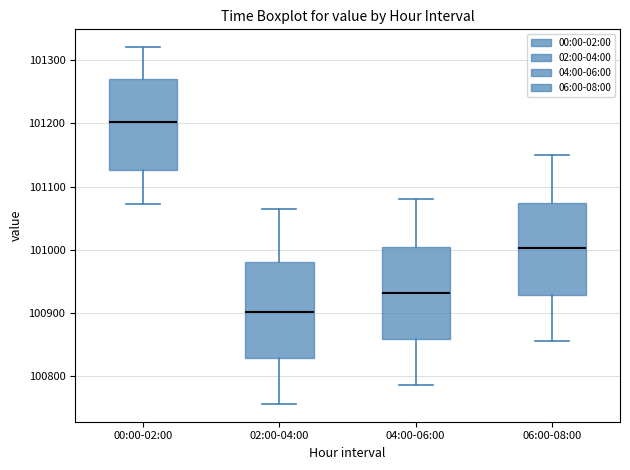

Which box has the highest median line?

00:00-02:00